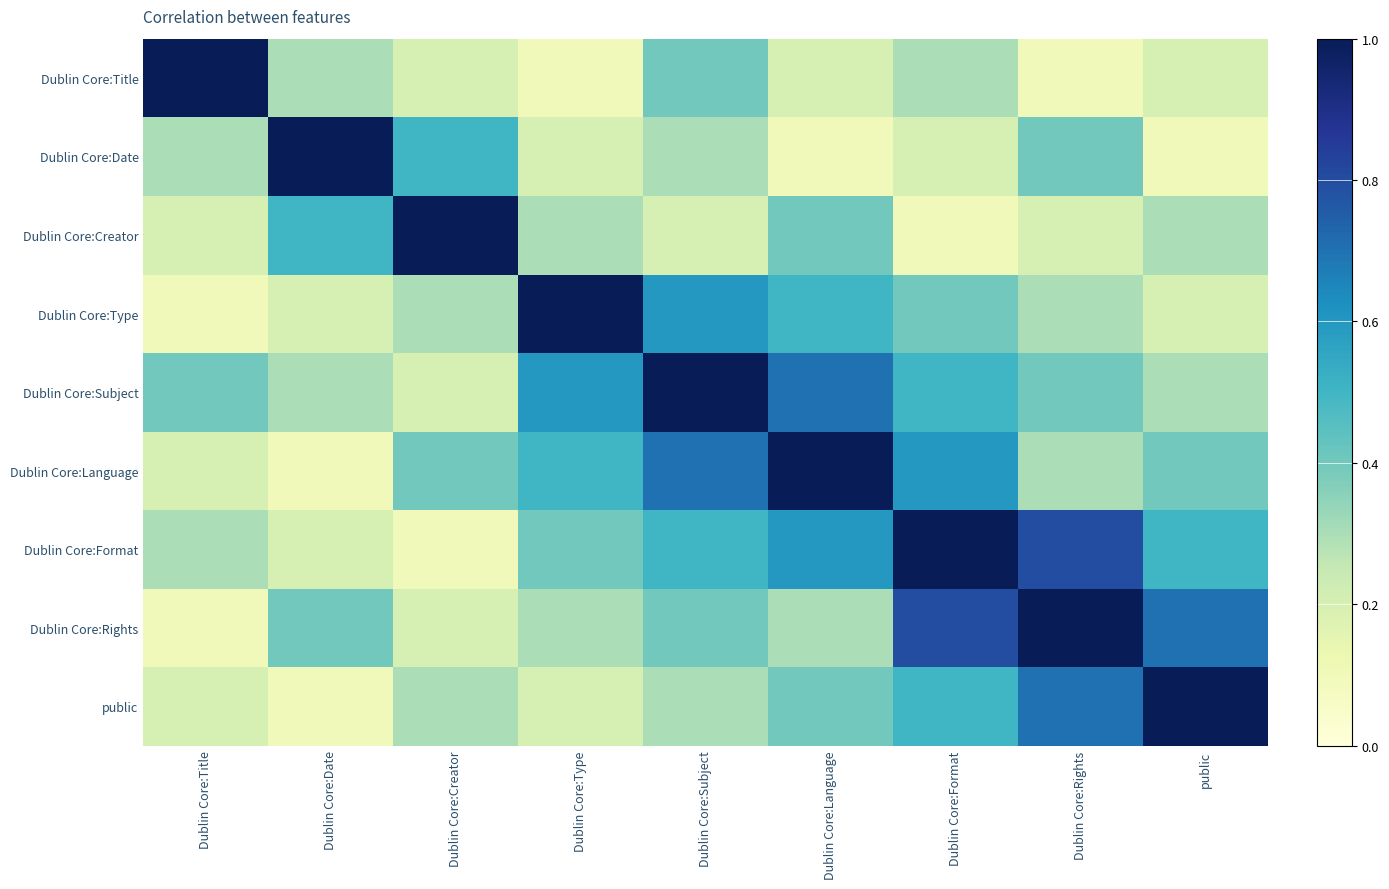

Reading right to left, transcribe all the data shown in this chart.

Dublin Core:Title: public=0.2	Dublin Core:Rights=0.1	Dublin Core:Format=0.3	Dublin Core:Language=0.2	Dublin Core:Subject=0.4	Dublin Core:Type=0.1	Dublin Core:Creator=0.2	Dublin Core:Date=0.3	Dublin Core:Title=1.0
Dublin Core:Date: public=0.1	Dublin Core:Rights=0.4	Dublin Core:Format=0.2	Dublin Core:Language=0.1	Dublin Core:Subject=0.3	Dublin Core:Type=0.2	Dublin Core:Creator=0.5	Dublin Core:Date=1.0	Dublin Core:Title=0.3
Dublin Core:Creator: public=0.3	Dublin Core:Rights=0.2	Dublin Core:Format=0.1	Dublin Core:Language=0.4	Dublin Core:Subject=0.2	Dublin Core:Type=0.3	Dublin Core:Creator=1.0	Dublin Core:Date=0.5	Dublin Core:Title=0.2
Dublin Core:Type: public=0.2	Dublin Core:Rights=0.3	Dublin Core:Format=0.4	Dublin Core:Language=0.5	Dublin Core:Subject=0.6	Dublin Core:Type=1.0	Dublin Core:Creator=0.3	Dublin Core:Date=0.2	Dublin Core:Title=0.1
Dublin Core:Subject: public=0.3	Dublin Core:Rights=0.4	Dublin Core:Format=0.5	Dublin Core:Language=0.7	Dublin Core:Subject=1.0	Dublin Core:Type=0.6	Dublin Core:Creator=0.2	Dublin Core:Date=0.3	Dublin Core:Title=0.4
Dublin Core:Language: public=0.4	Dublin Core:Rights=0.3	Dublin Core:Format=0.6	Dublin Core:Language=1.0	Dublin Core:Subject=0.7	Dublin Core:Type=0.5	Dublin Core:Creator=0.4	Dublin Core:Date=0.1	Dublin Core:Title=0.2
Dublin Core:Format: public=0.5	Dublin Core:Rights=0.8	Dublin Core:Format=1.0	Dublin Core:Language=0.6	Dublin Core:Subject=0.5	Dublin Core:Type=0.4	Dublin Core:Creator=0.1	Dublin Core:Date=0.2	Dublin Core:Title=0.3
Dublin Core:Rights: public=0.7	Dublin Core:Rights=1.0	Dublin Core:Format=0.8	Dublin Core:Language=0.3	Dublin Core:Subject=0.4	Dublin Core:Type=0.3	Dublin Core:Creator=0.2	Dublin Core:Date=0.4	Dublin Core:Title=0.1
public: public=1.0	Dublin Core:Rights=0.7	Dublin Core:Format=0.5	Dublin Core:Language=0.4	Dublin Core:Subject=0.3	Dublin Core:Type=0.2	Dublin Core:Creator=0.3	Dublin Core:Date=0.1	Dublin Core:Title=0.2